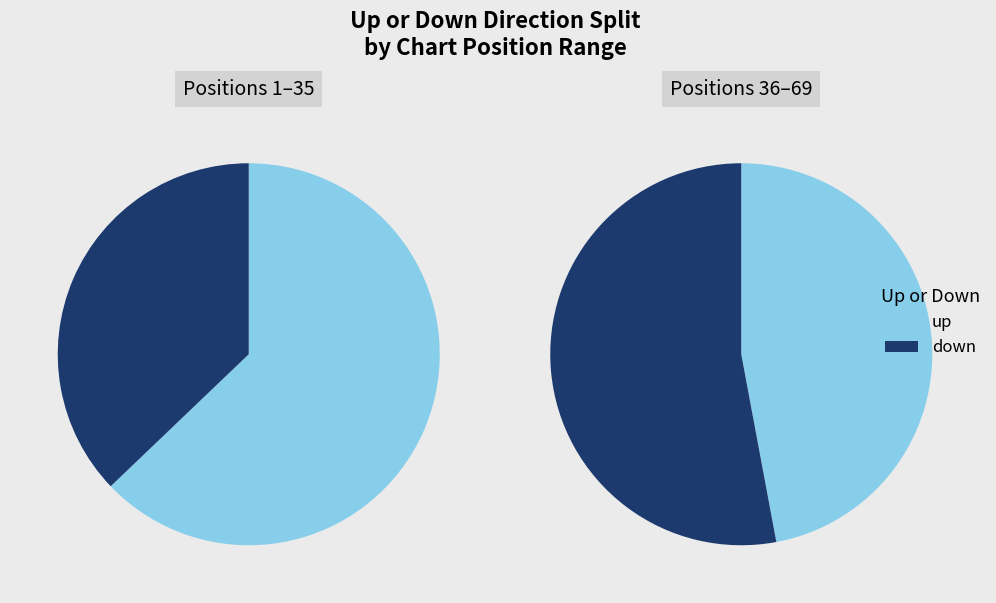

How many slices are in this pie chart?

2